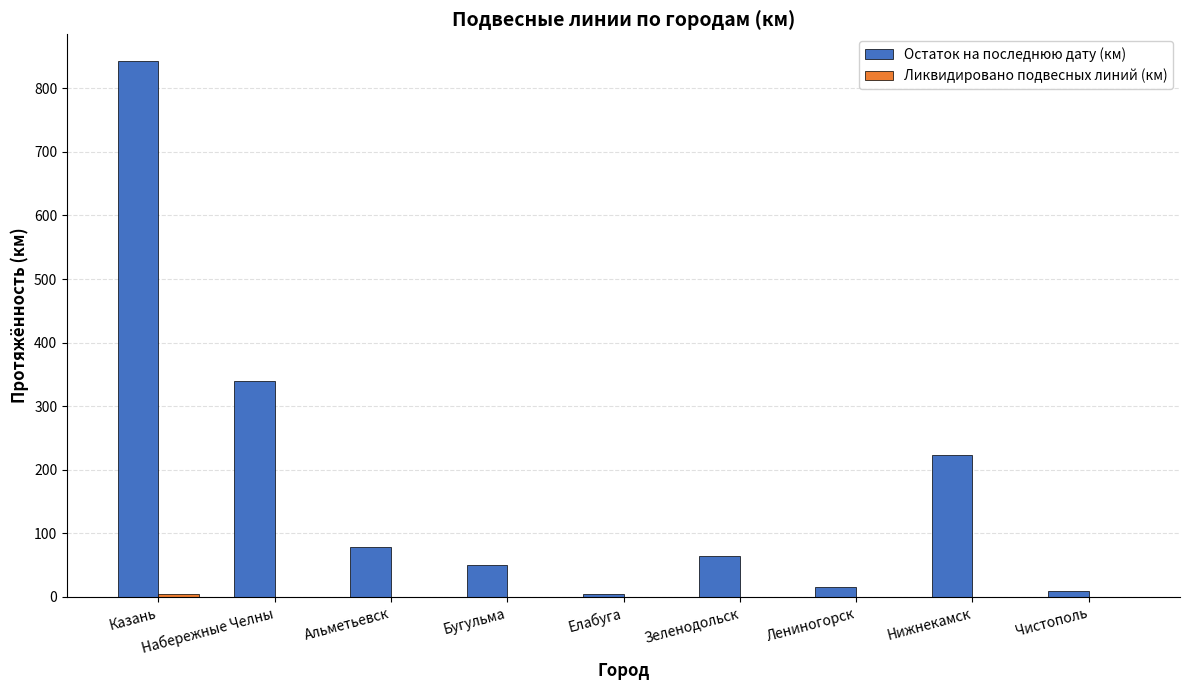

At which category is the sum across all series the highest?

Казань